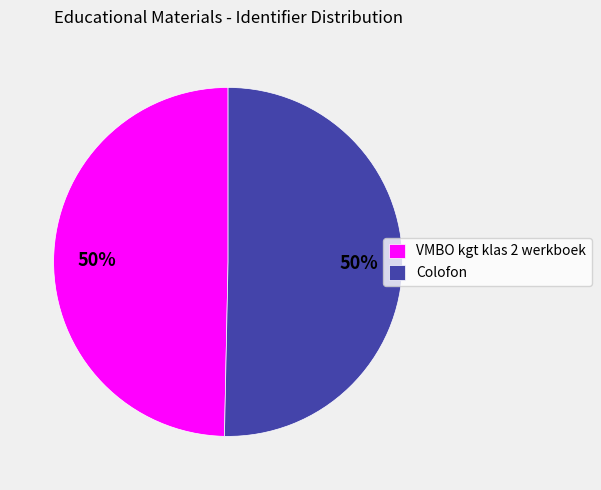

The VMBO kgt klas 2 werkboek slice represents 39% of the pie. True or false?

False